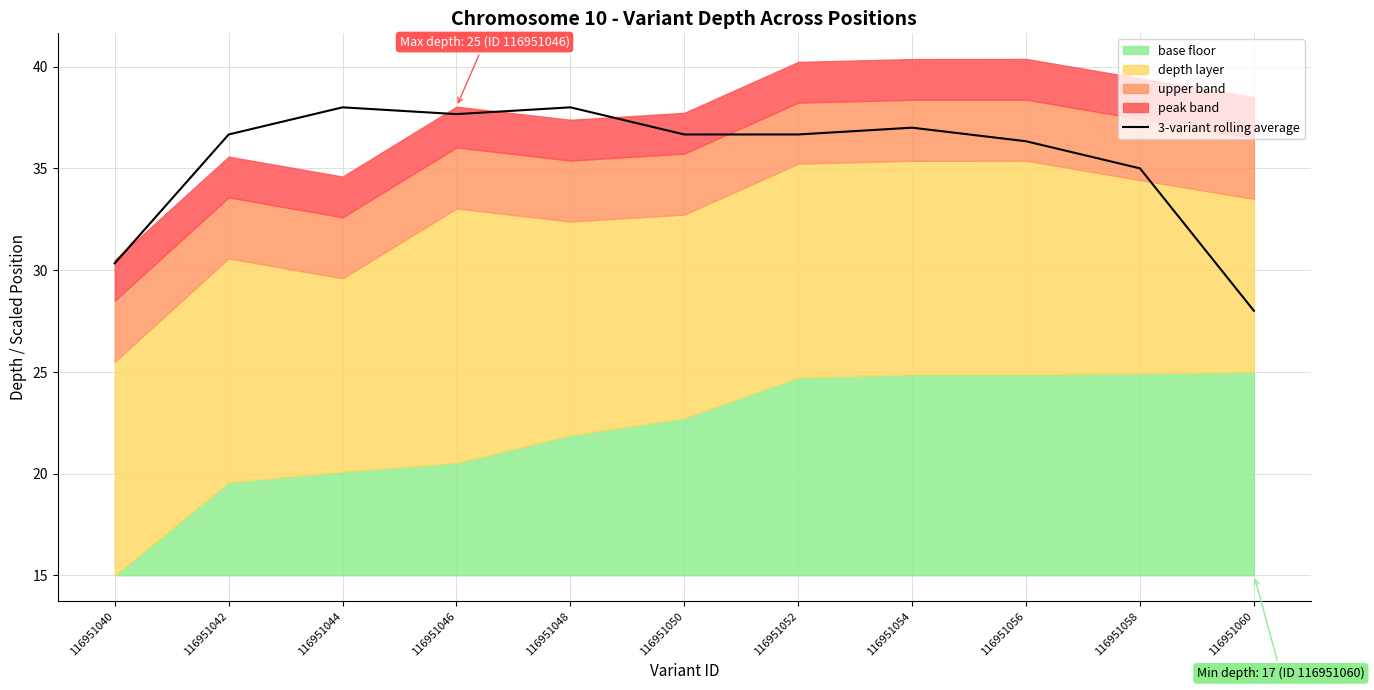

At which label is the value closest to 33?

116951058